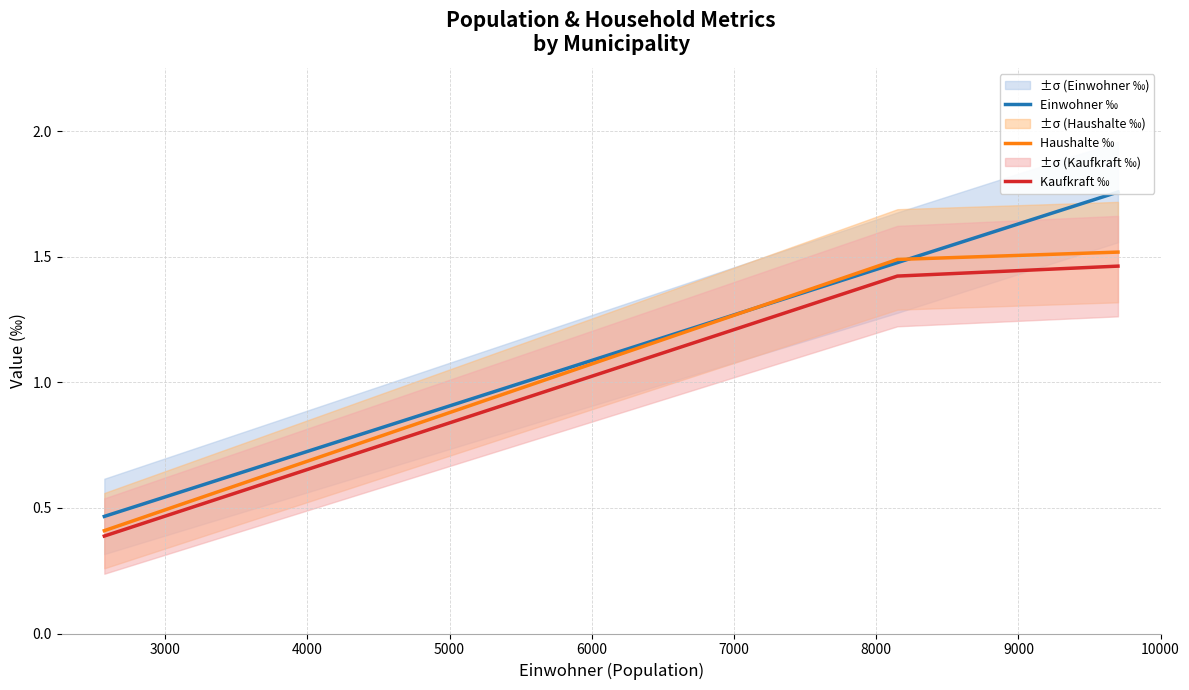

What is the average value of the Kaufkraft ‰ series?

1.1